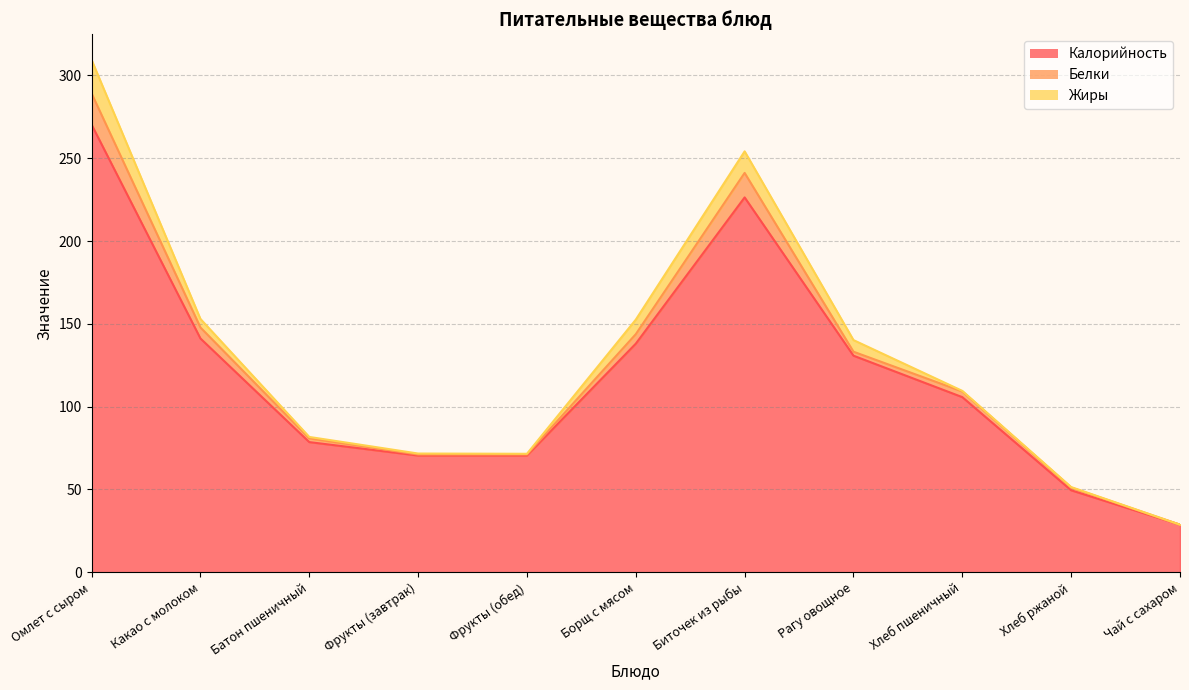

True or false: Калорийность and Белки intersect in this chart.

False